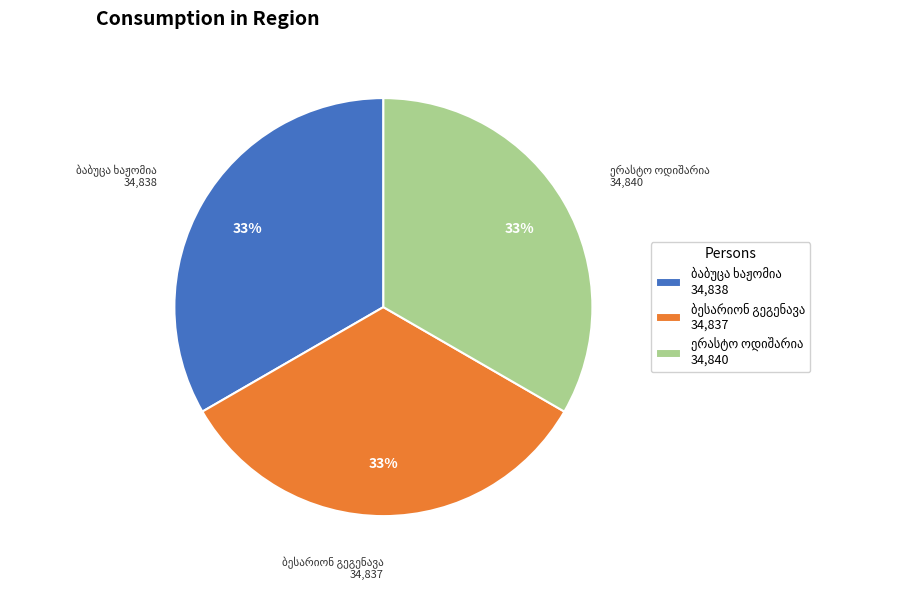

To the nearest percent, what is the average slice percentage?

33%